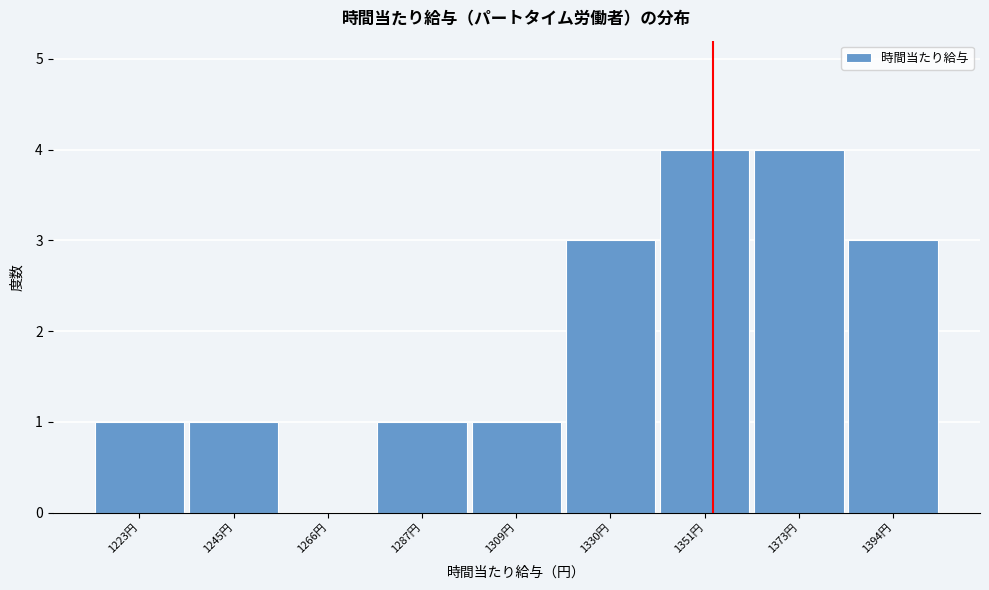

Reading left to right, list every bar in this chart as the range it spans on the x-axis followed by its height. Neither the bar edges nor the heights are printed on the chart, so give them approximately, as read against the axes.

1215 to 1235: 1
1235 to 1255: 1
1255 to 1275: 0
1275 to 1300: 1
1300 to 1320: 1
1320 to 1340: 3
1340 to 1360: 4
1360 to 1385: 4
1385 to 1405: 3